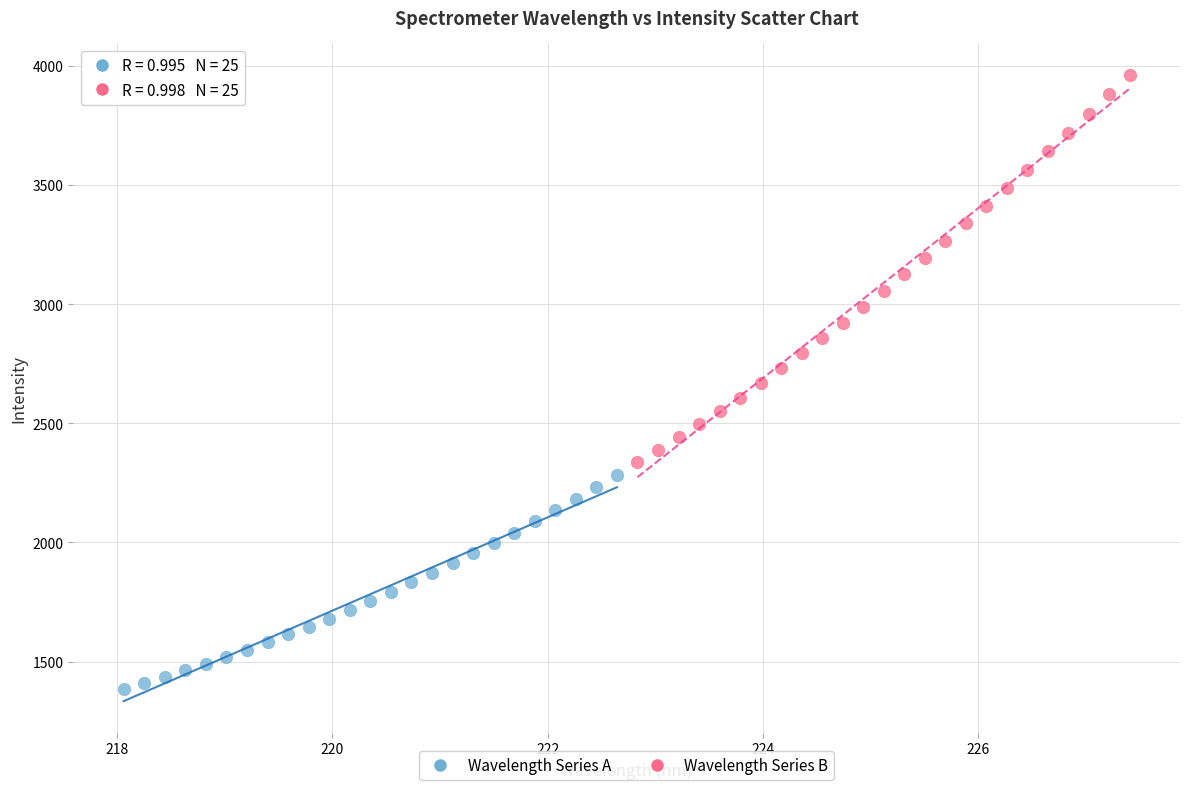

Which series has the widest spread of Y values?

Wavelength Series B